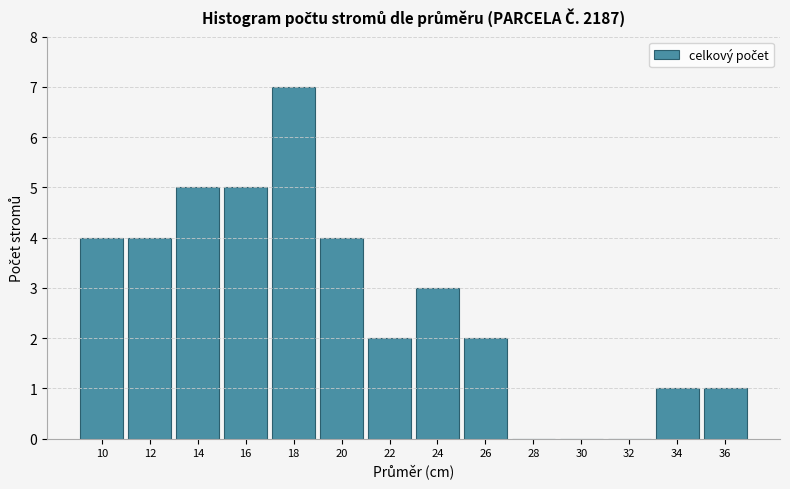

Reading left to right, extract all data points from this chart.

10=4	12=4	14=5	16=5	18=7	20=4	22=2	24=3	26=2	28=0	30=0	32=0	34=1	36=1